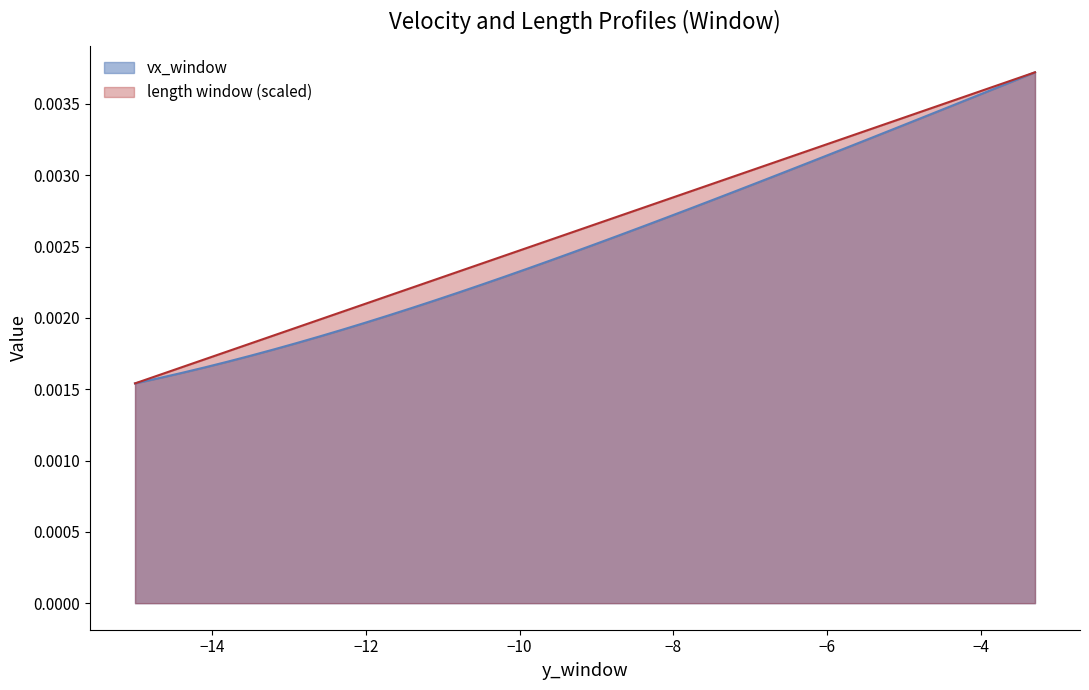

What are all the series names shown in the legend?

vx_window, length window (scaled)